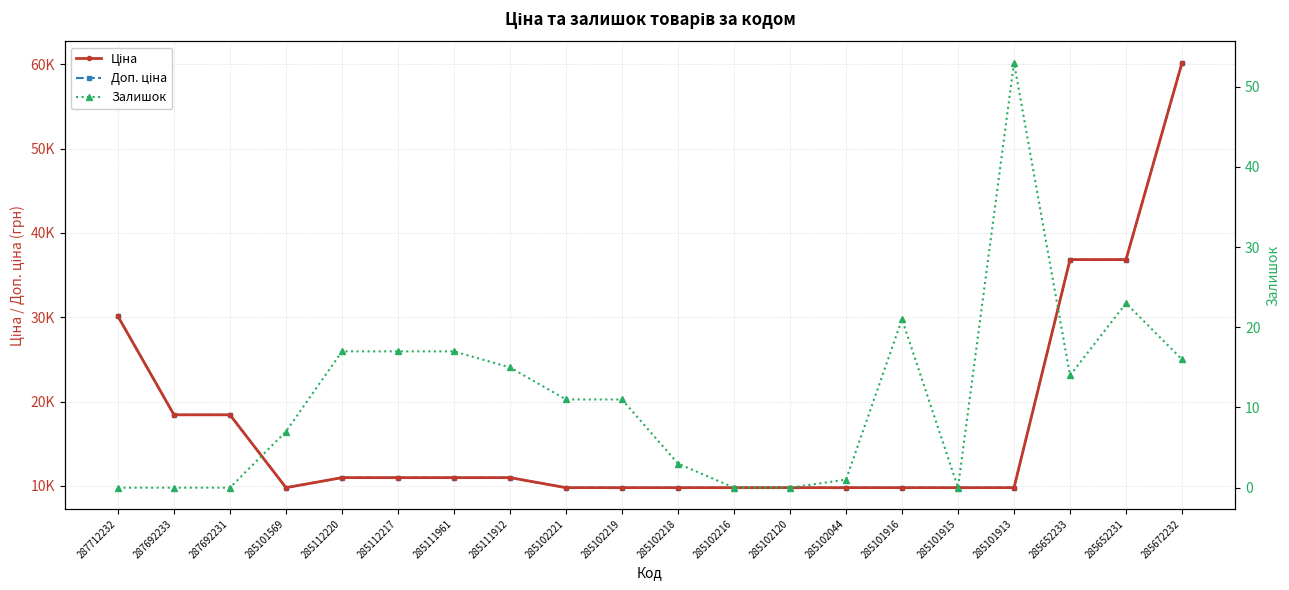

What are all the series names shown in the legend?

Ціна, Доп. ціна, Залишок